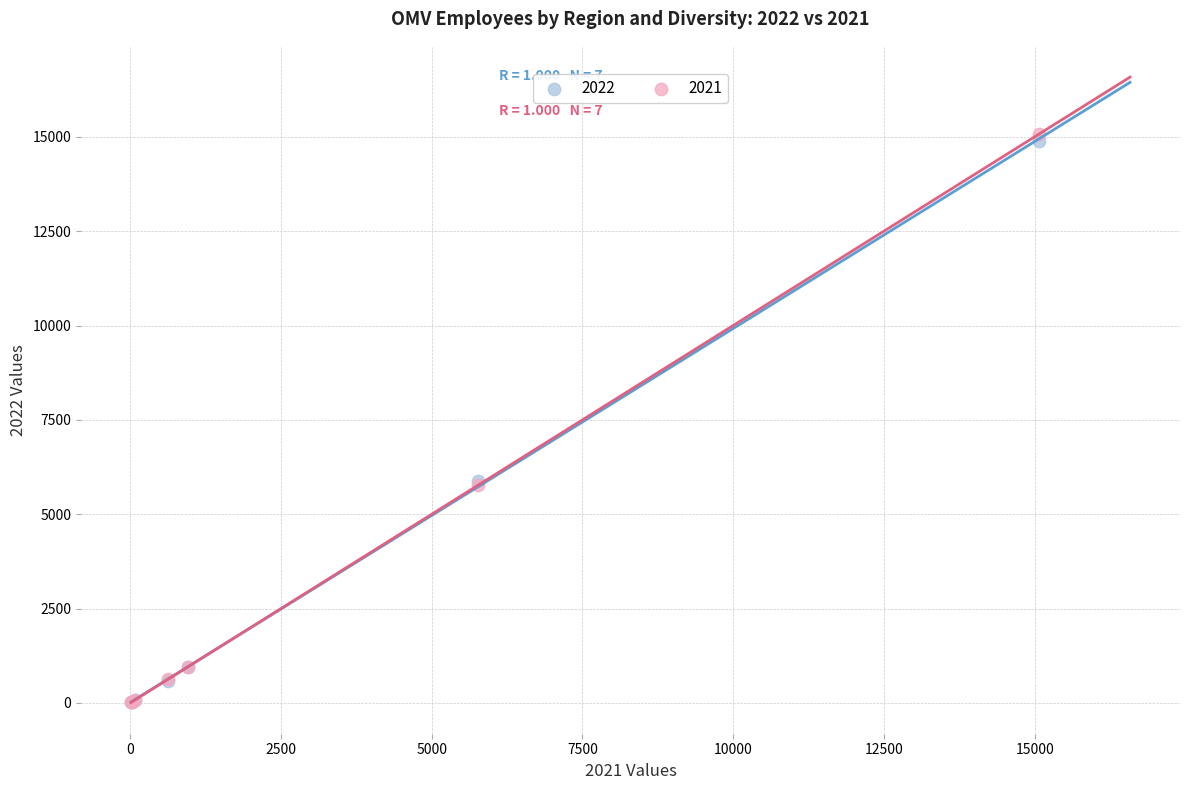

What are all the series names shown in the legend?

2022, 2021